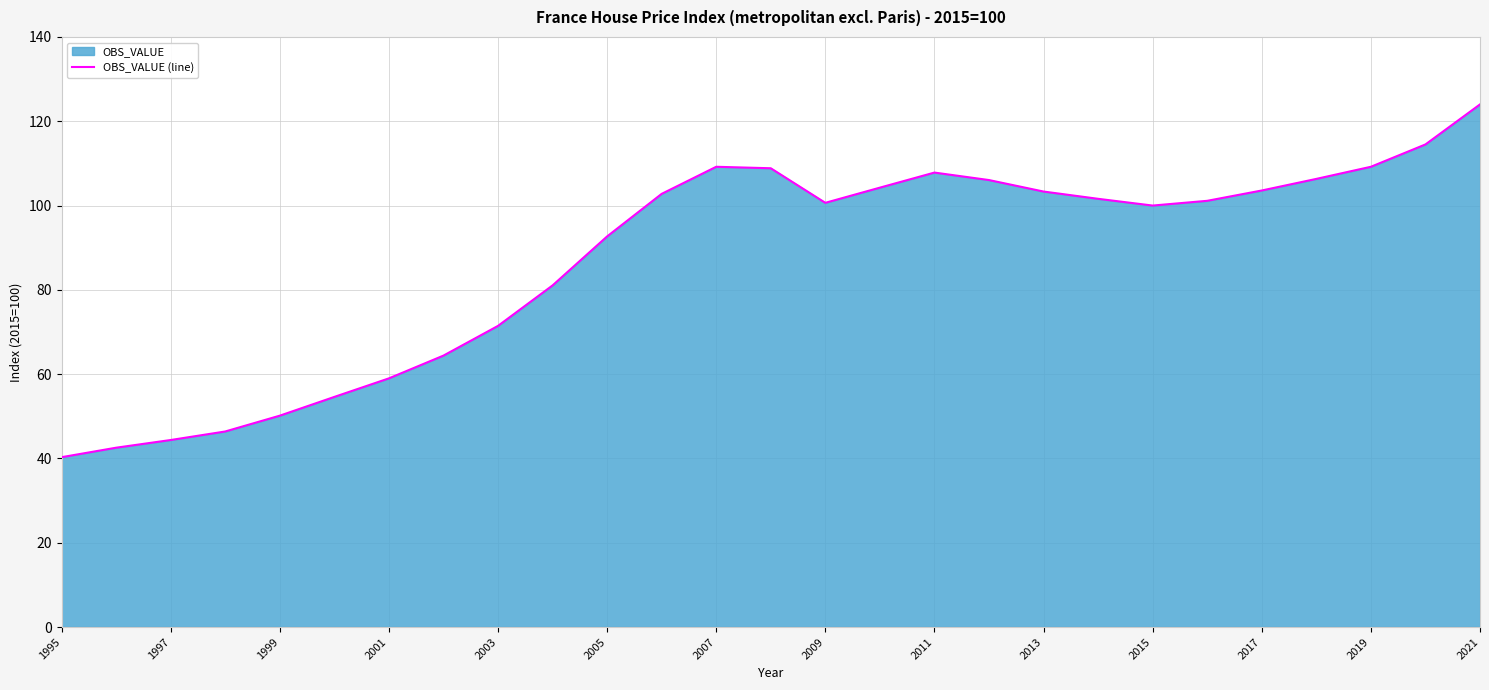

What is the sum of the values at 2001 and 2013?

162.3